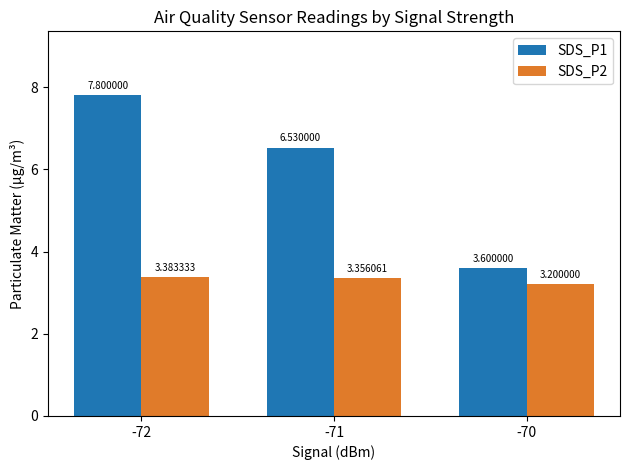

The SDS_P1 series shows 5.0 at -72. True or false?

False